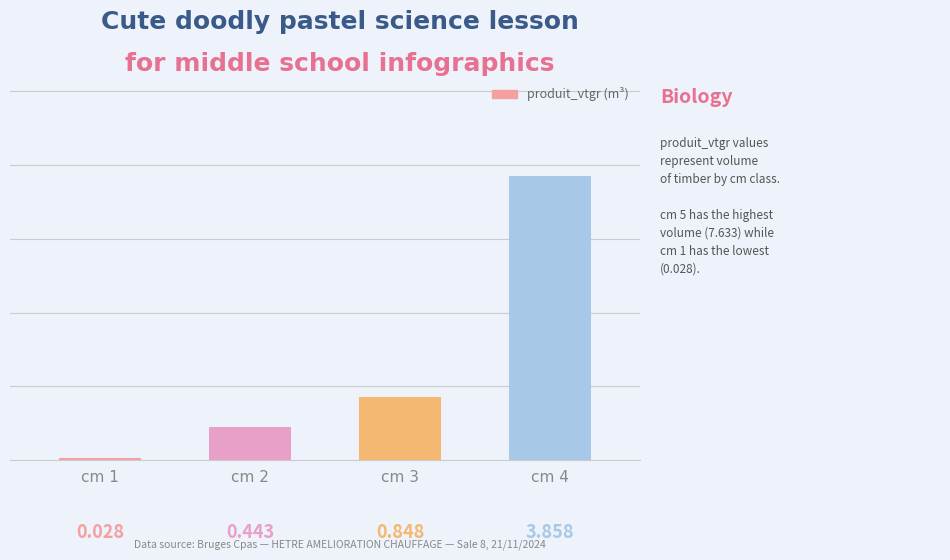

Rank the categories by value from highest to lowest.

cm 4, cm 3, cm 2, cm 1